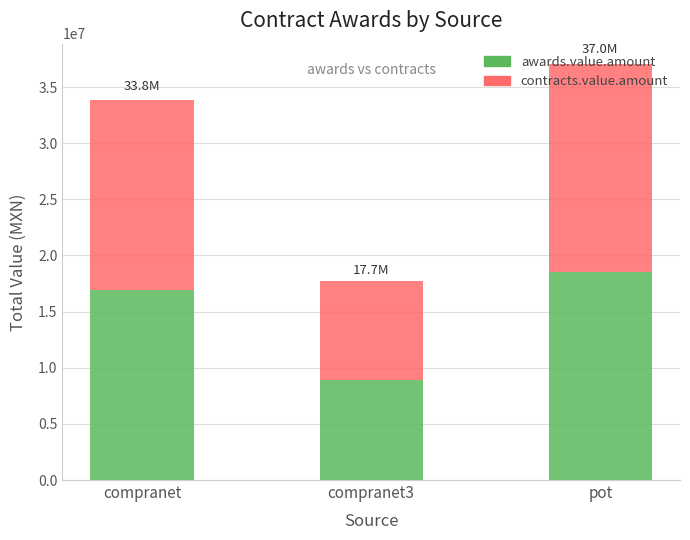

What is the lowest value of the awards.value.amount series?

8867550.0